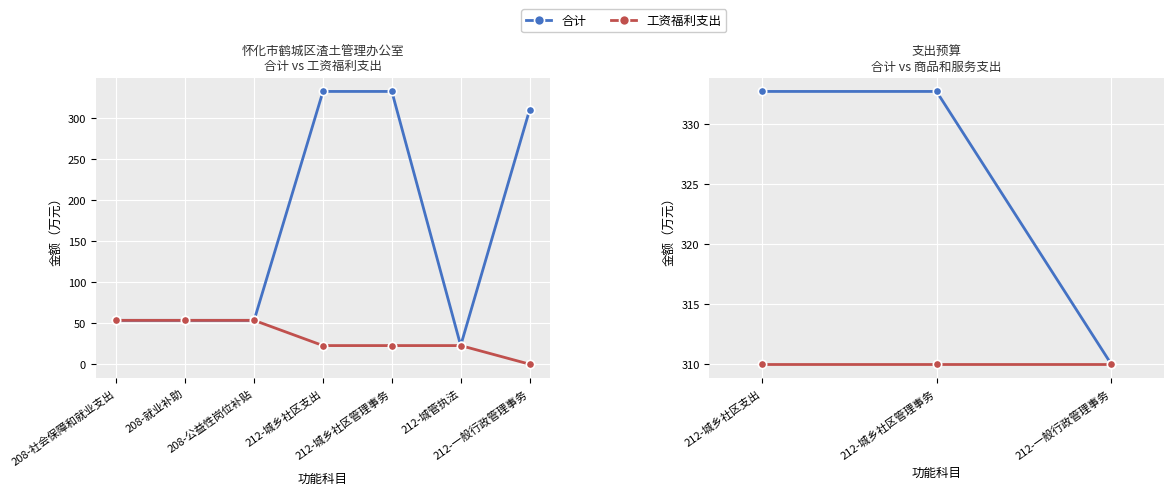

At how many categories does at least one series exceed 53?

6